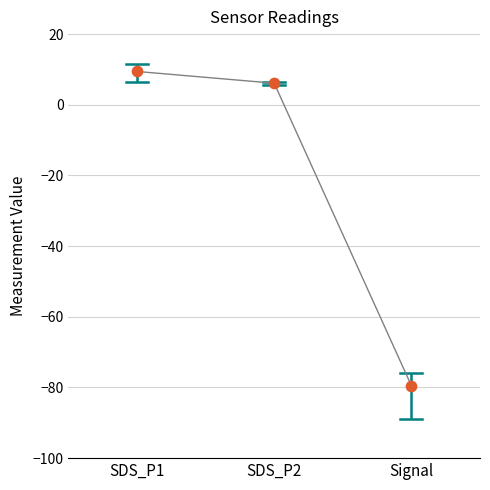

Which series reaches the maximum Y coordinate?

SDS_P1